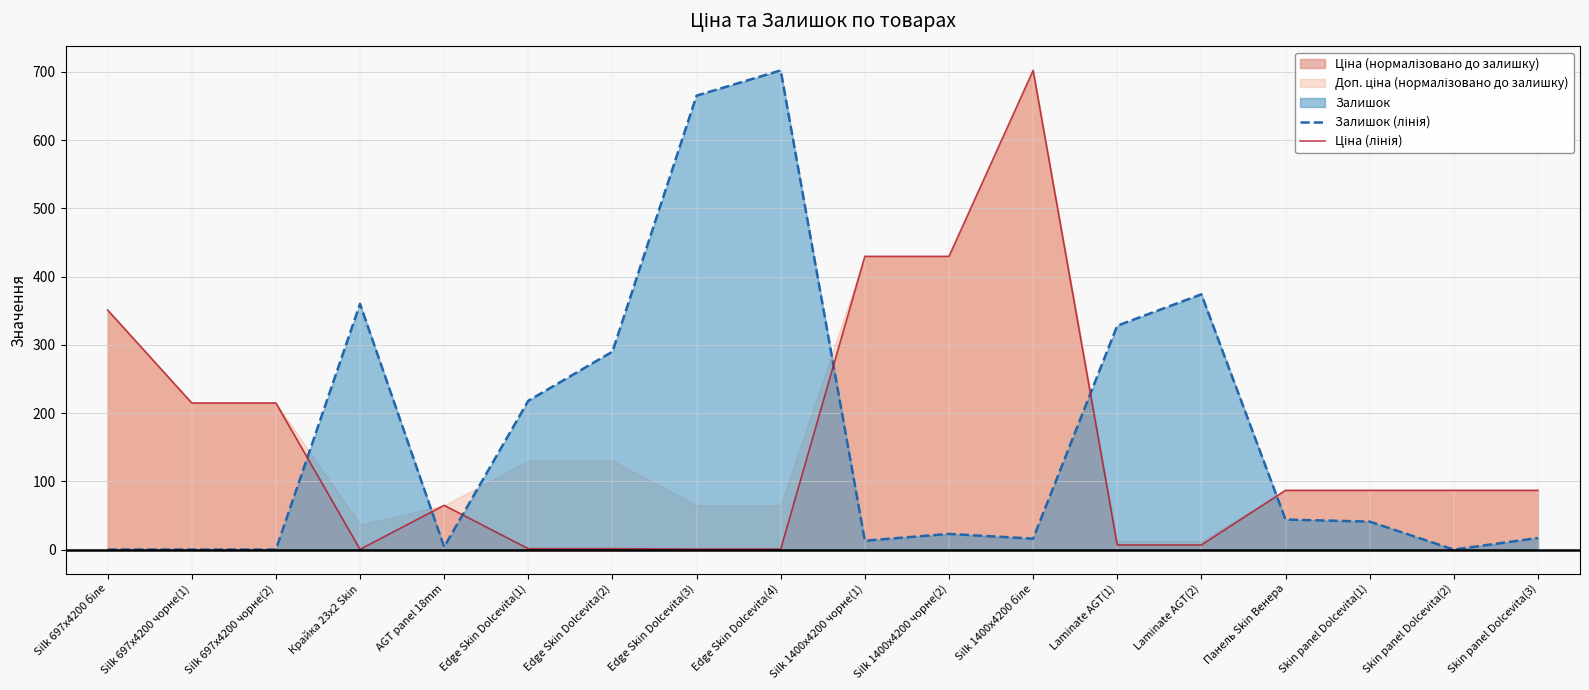

Rank the series by their maximum value, from lowest to highest.

Залишок (лінія), Ціна (лінія)